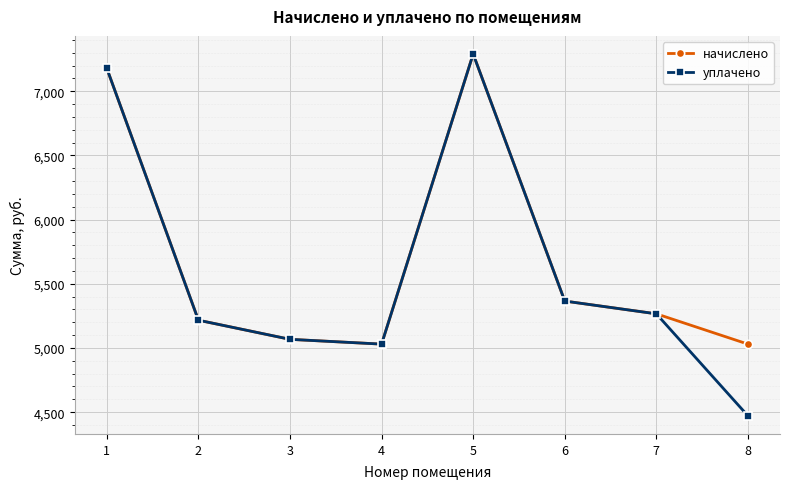

What is the difference between the maximum and minimum values in the начислено series?

2260.4